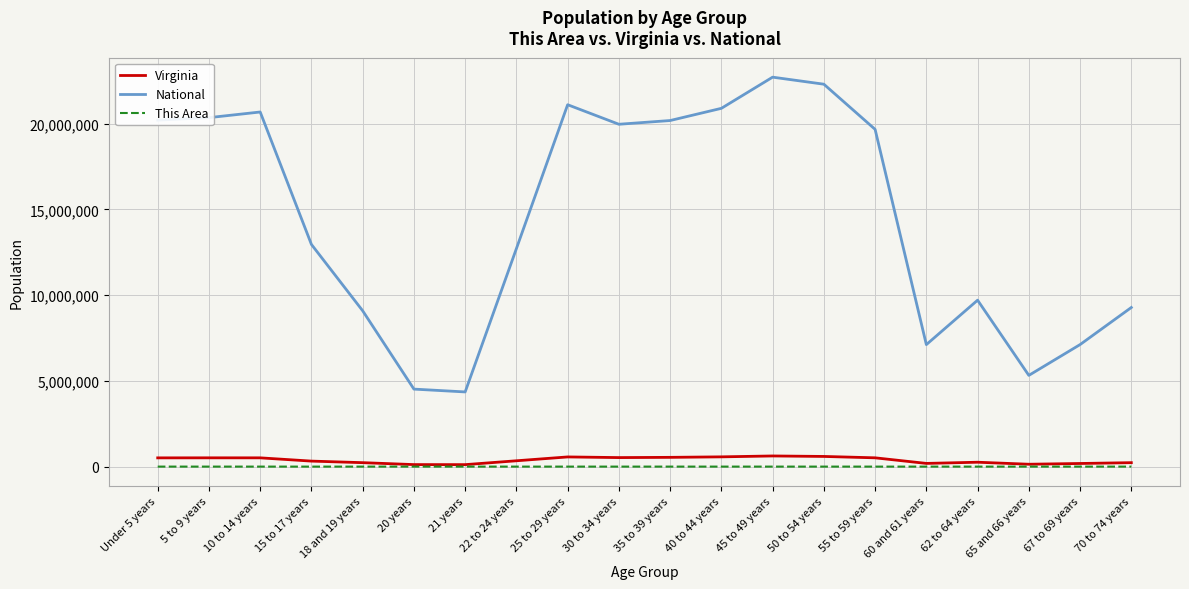

What is the approximate value of National at 5 to 9 years?

20348657